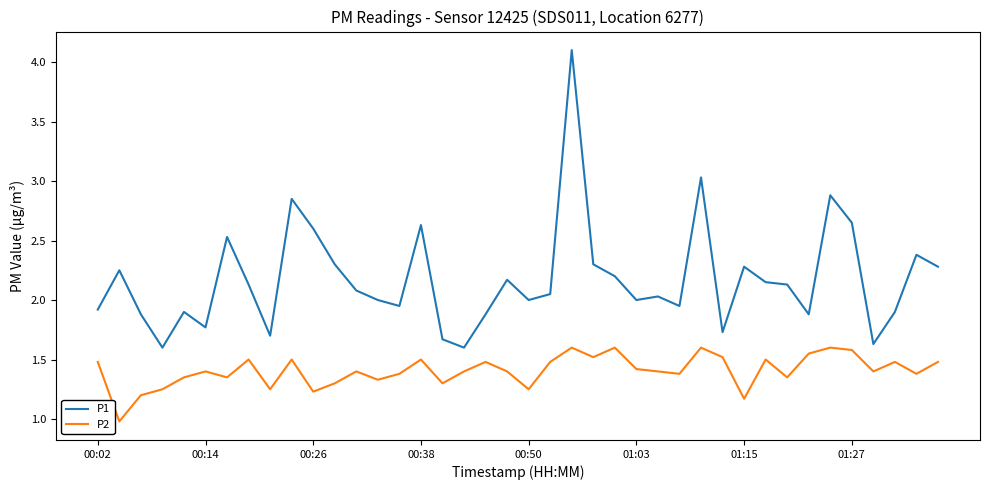

Rank the series by their average value, from lowest to highest.

P2, P1